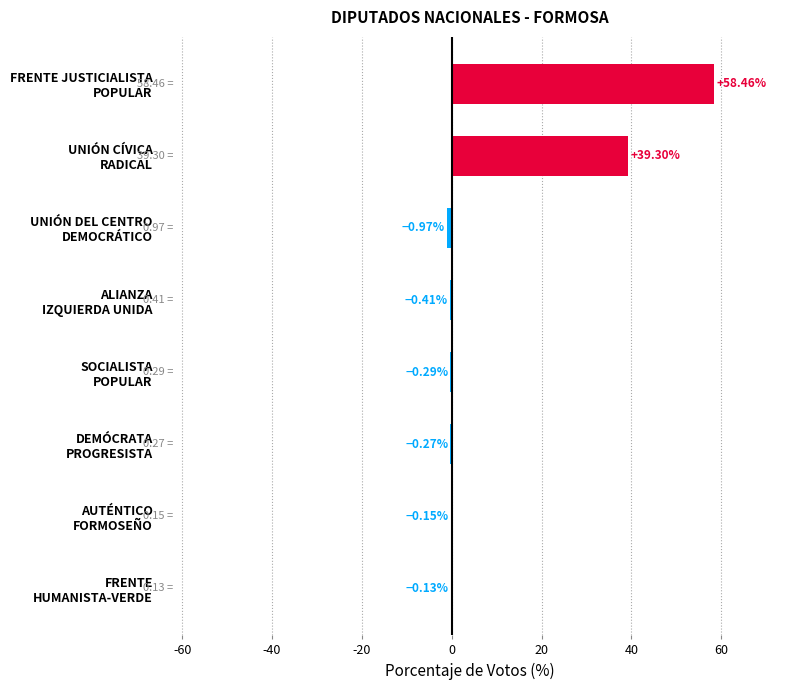

What is the sum of all values?

95.5